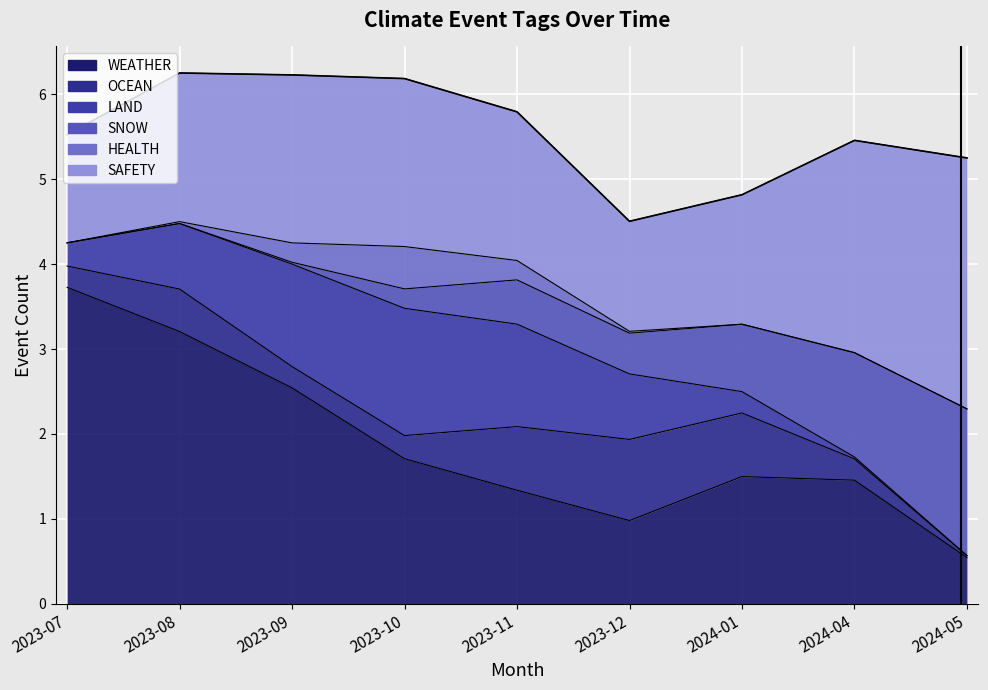

What is the label of the 8th point from the right?

2023-08